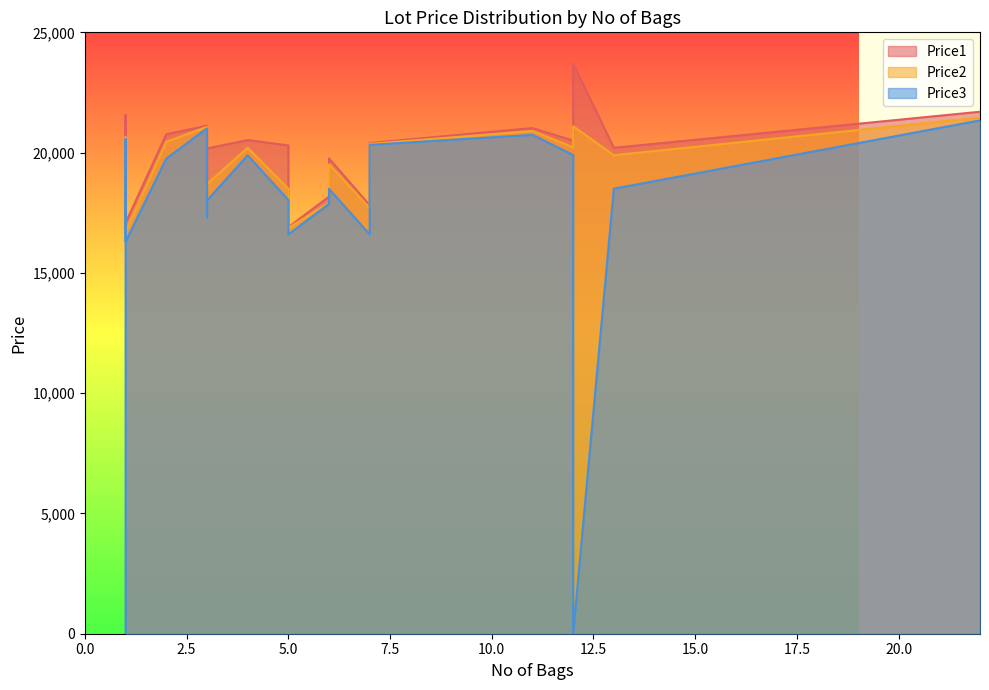

What is the maximum value shown in the chart?

23699